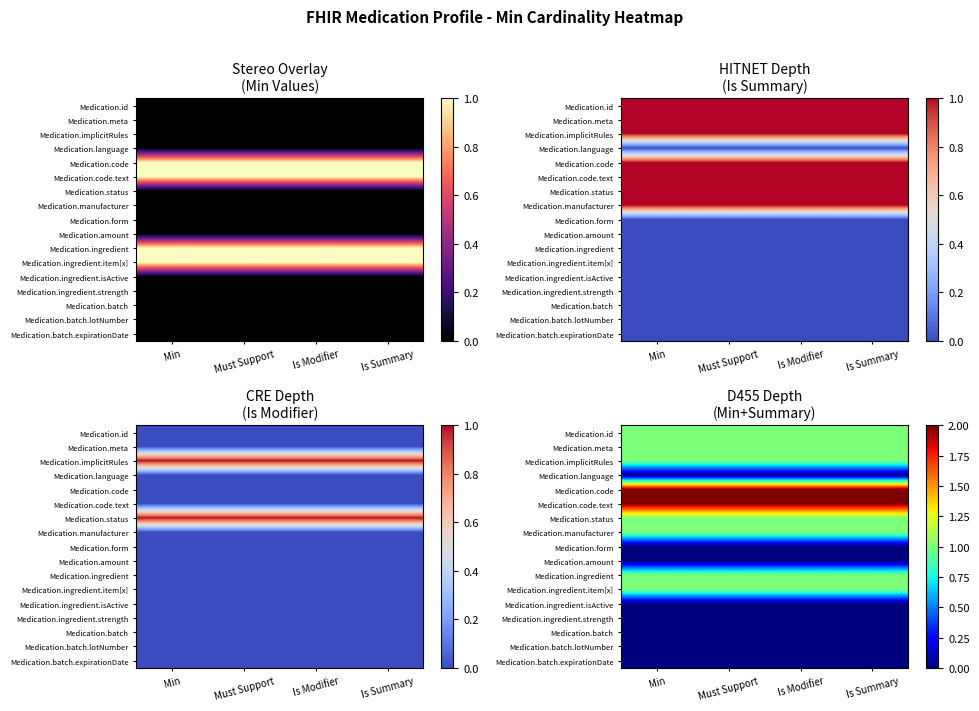

True or false: Medication.ingredient.item[x] has a value of 1 at Min.

True